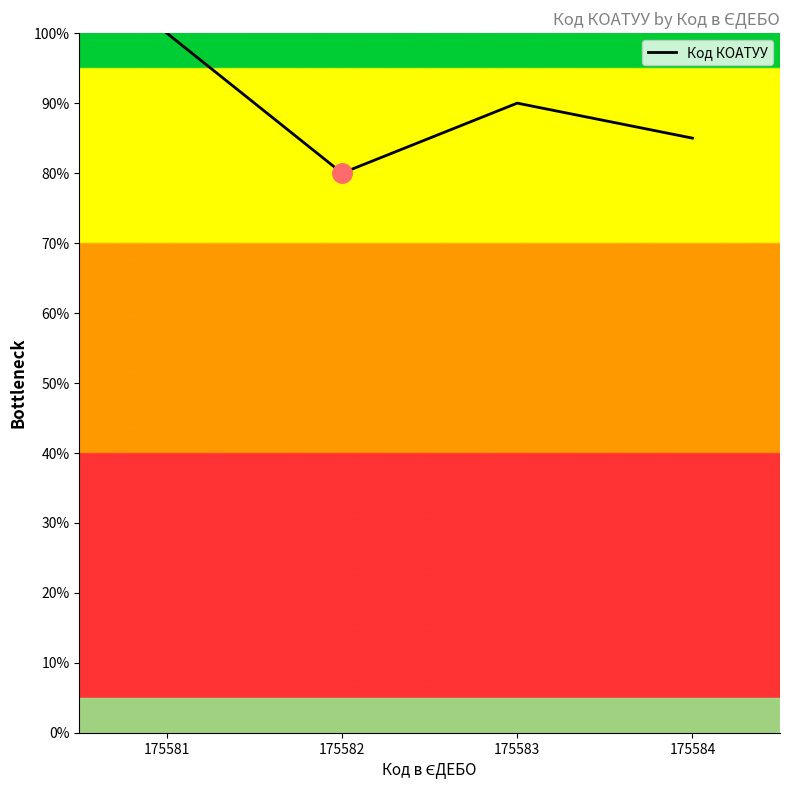

What is the smallest value displayed?

80